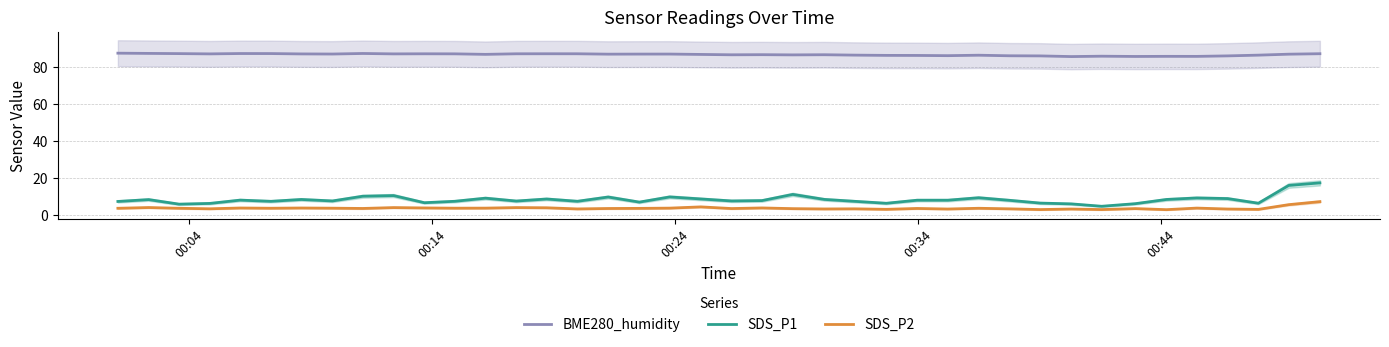

True or false: BME280_humidity and SDS_P1 intersect in this chart.

False